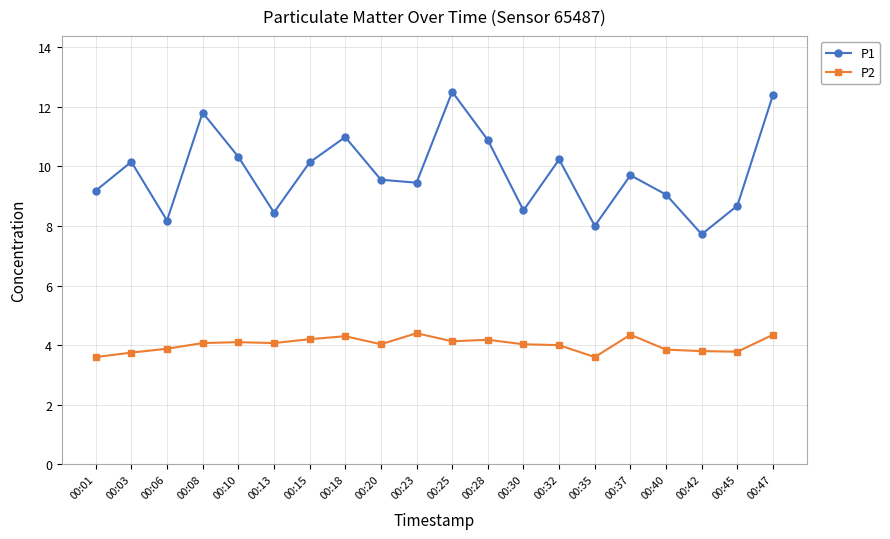

What is the difference between the second highest and minimum values in the P1 series?

4.7